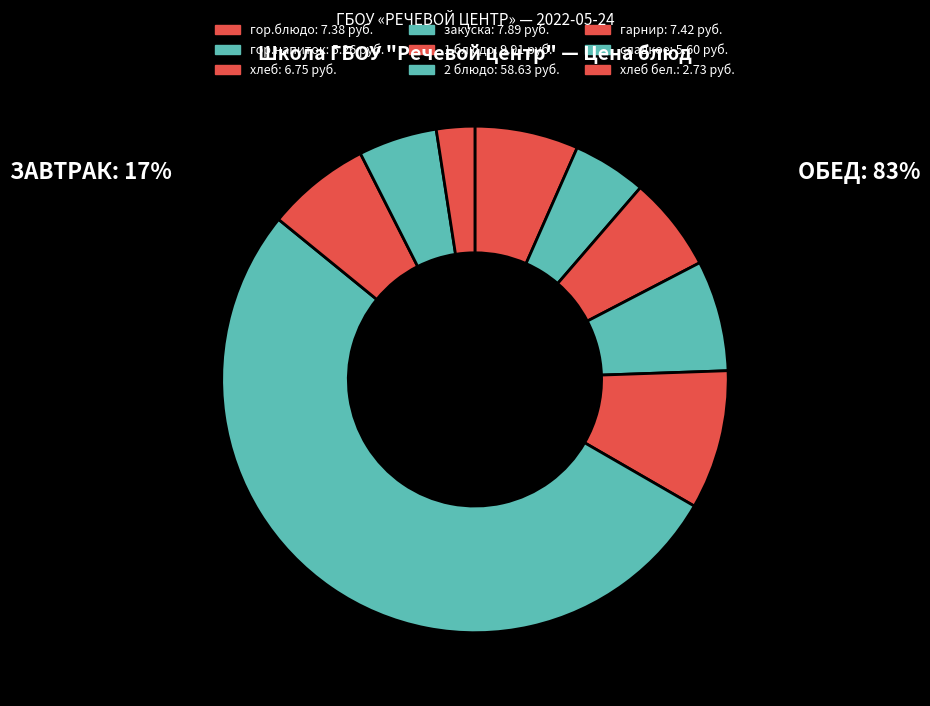

How many segments does this pie chart have?

9